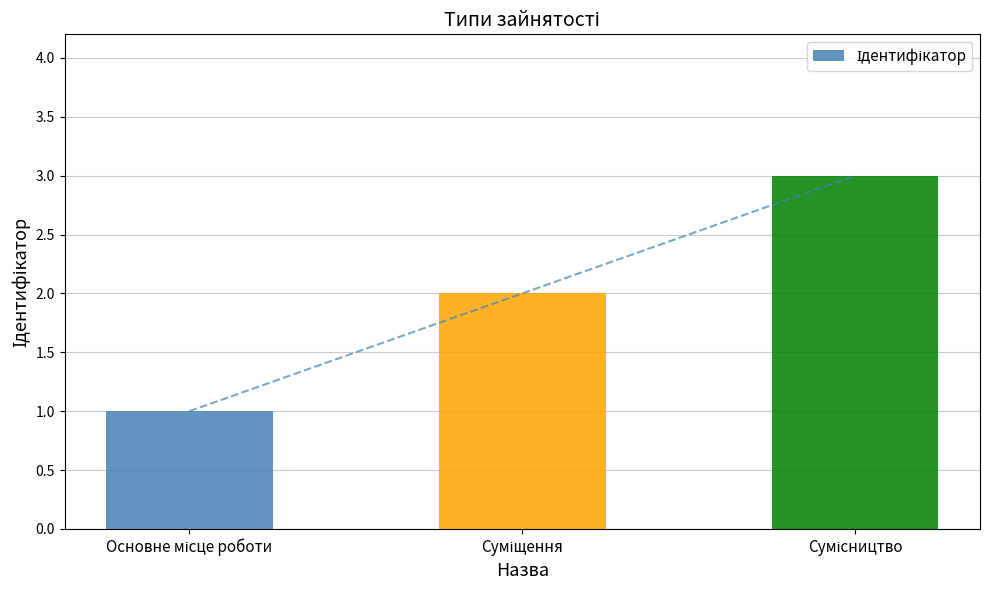

How many values are below 2?

1